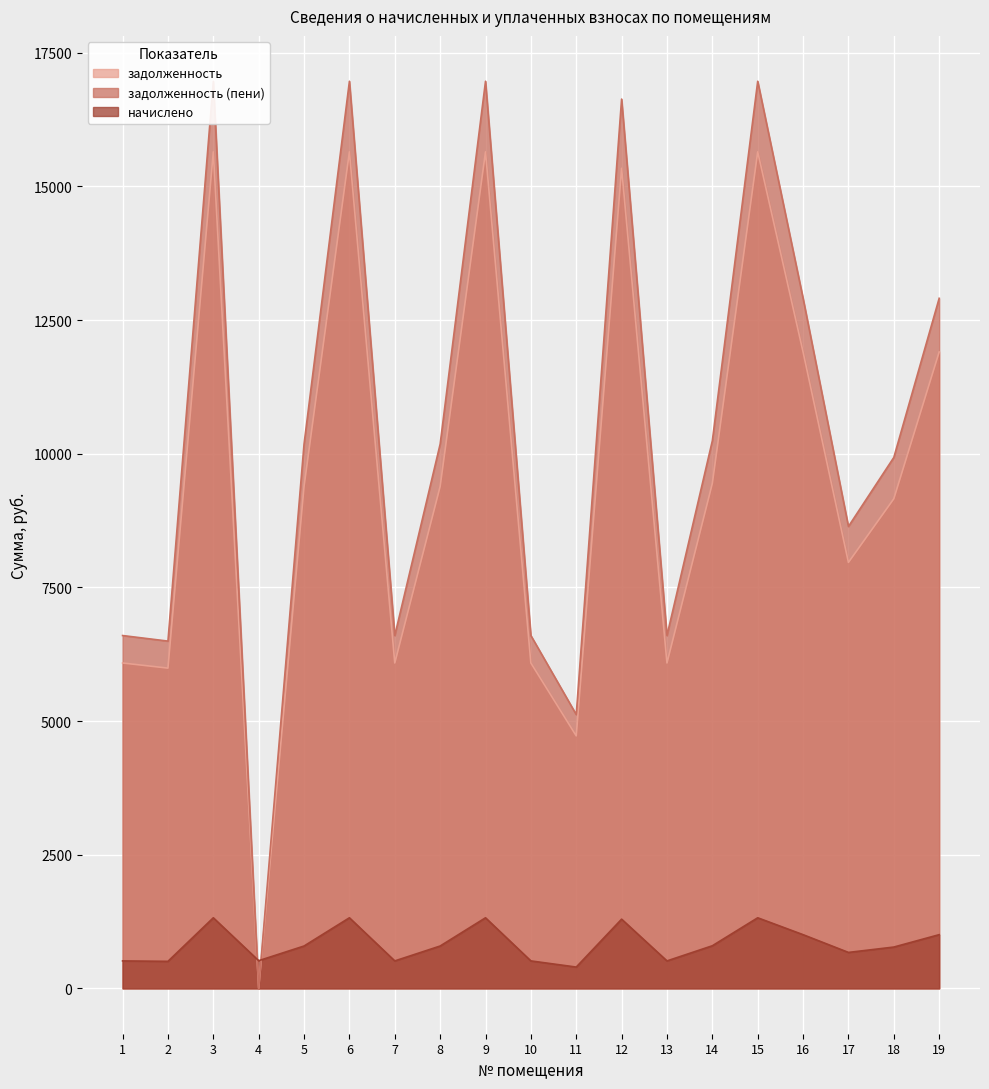

Does the chart display data point markers on the line(s)?

No